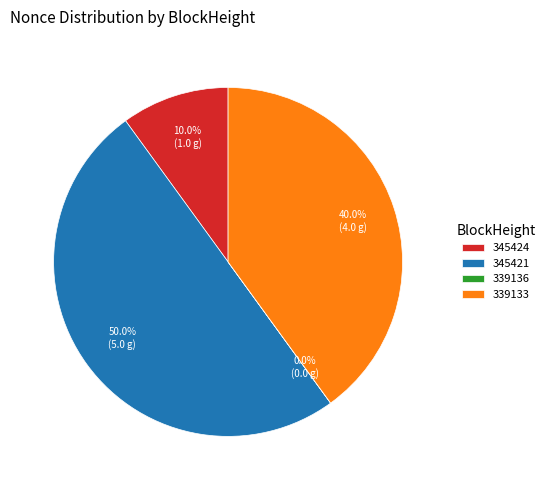

Do 339133 and 345421 together represent more than half of the pie?

Yes